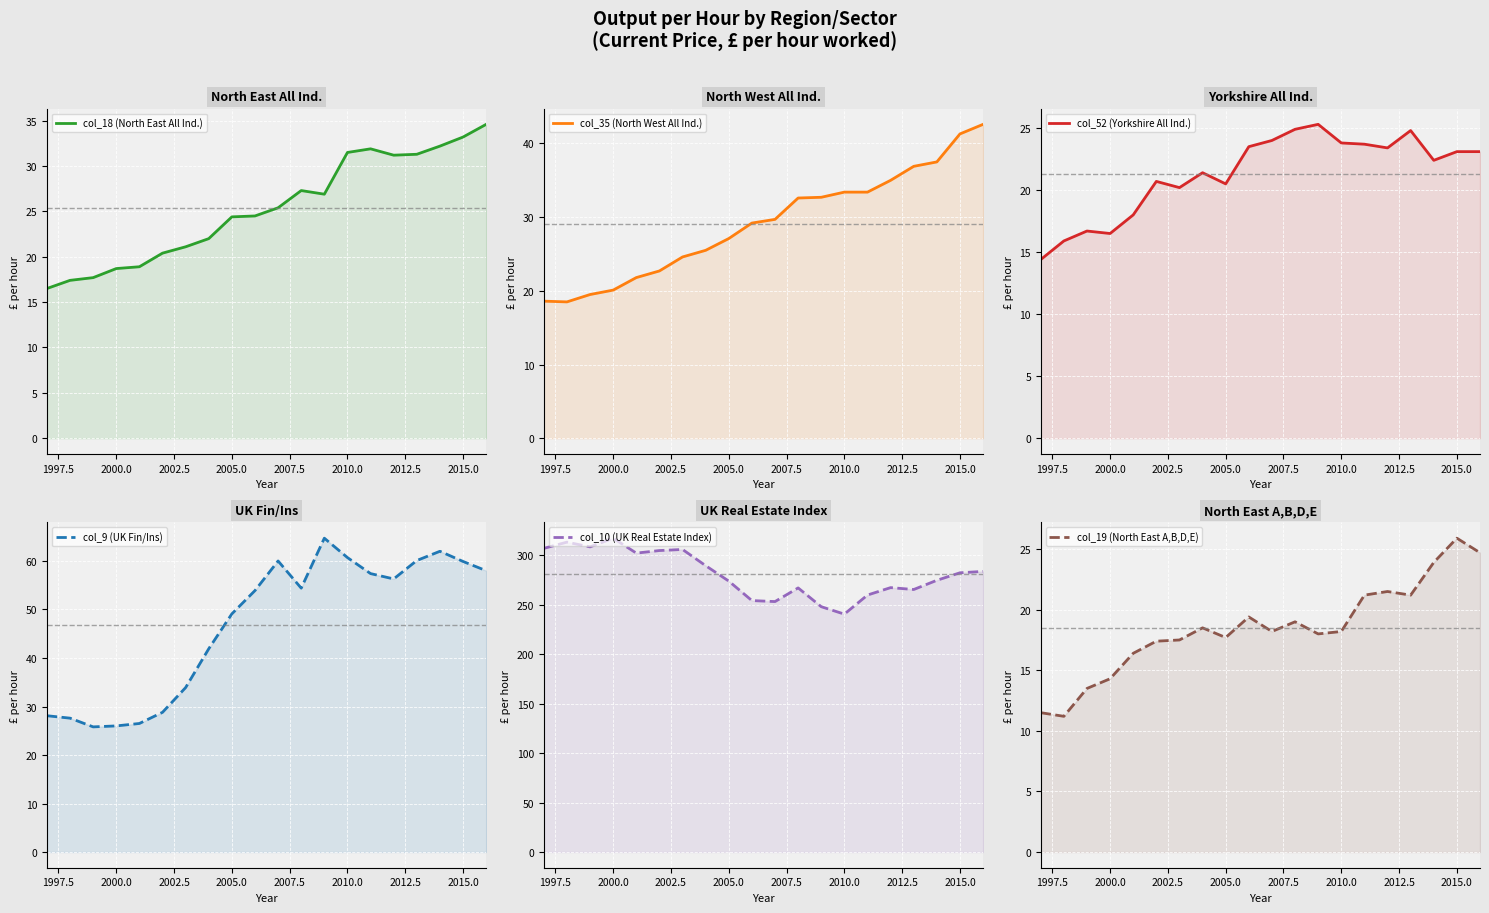

True or false: col_10 (UK Real Estate Index) and col_9 (UK Fin/Ins) cross at least once.

False